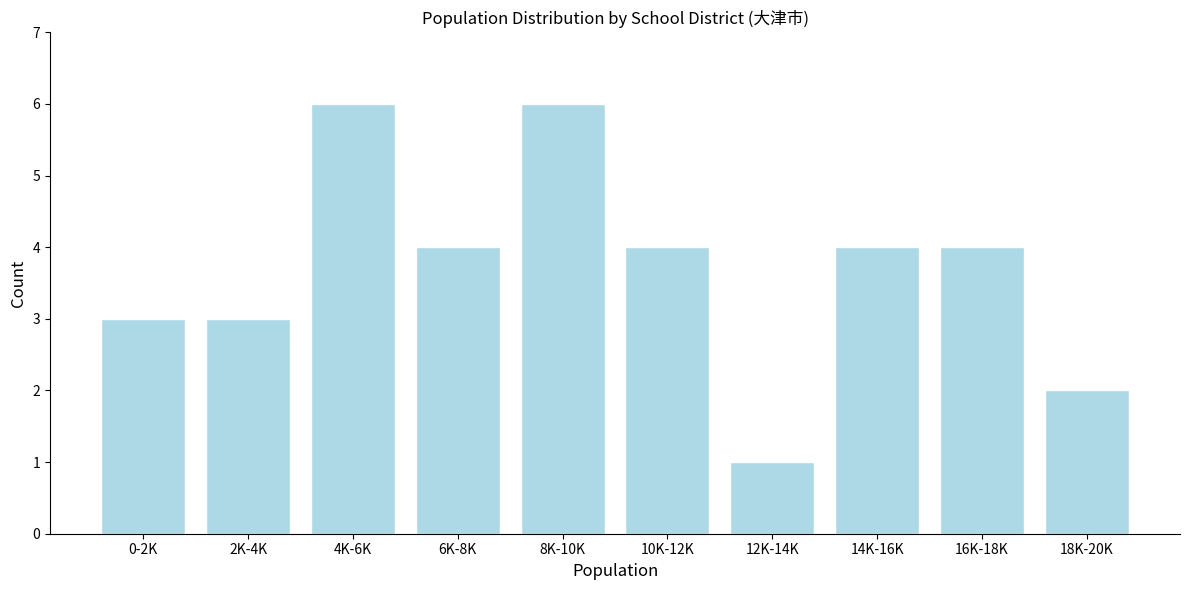

Reading left to right, what are all the values shown in this chart?

3	3	6	4	6	4	1	4	4	2